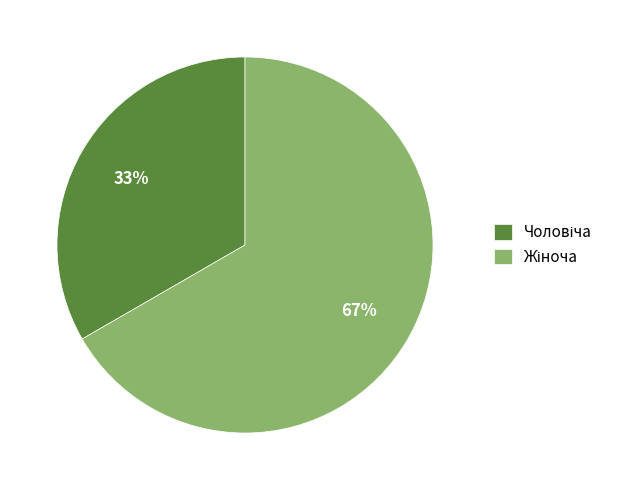

How many segments does this pie chart have?

2